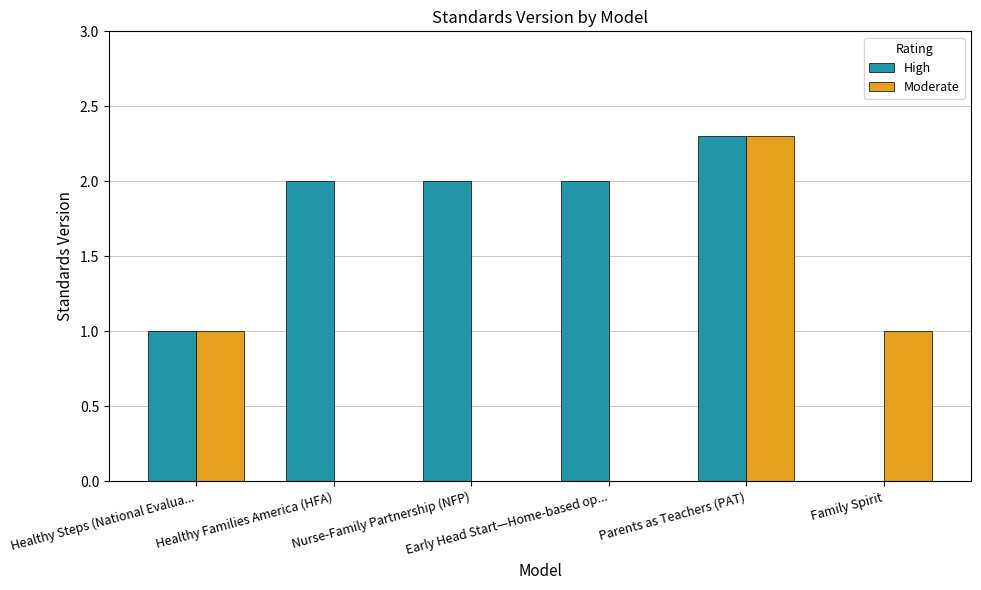

What is the greatest value displayed?

2.3